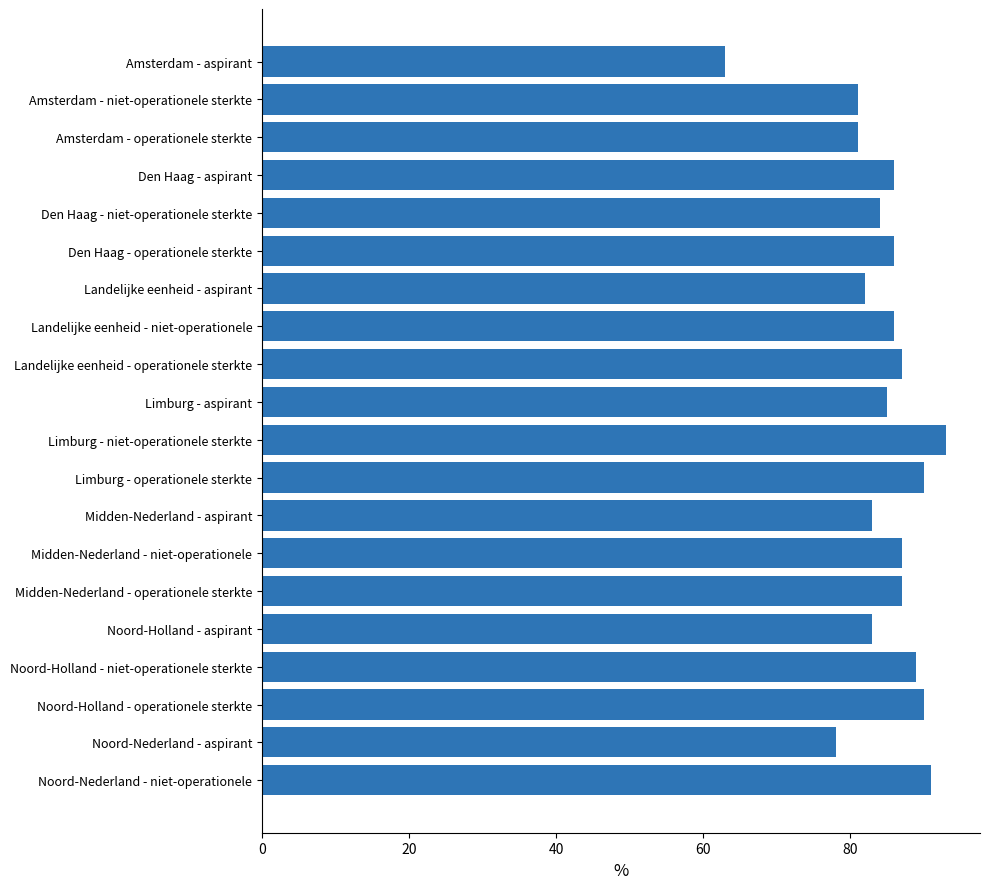

Reading top to bottom, transcribe all the data shown in this chart.

63	81	81	86	84	86	82	86	87	85	93	90	83	87	87	83	89	90	78	91